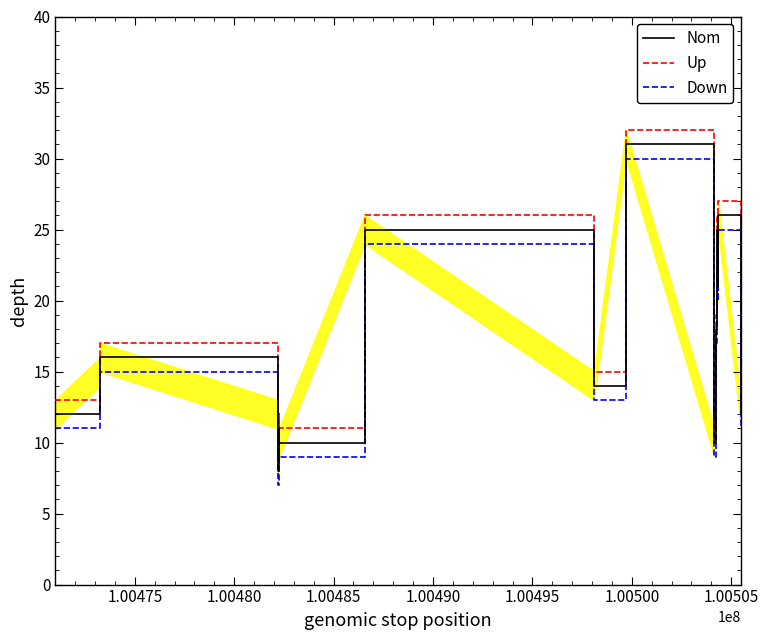

True or false: Nom and Down cross at least once.

False